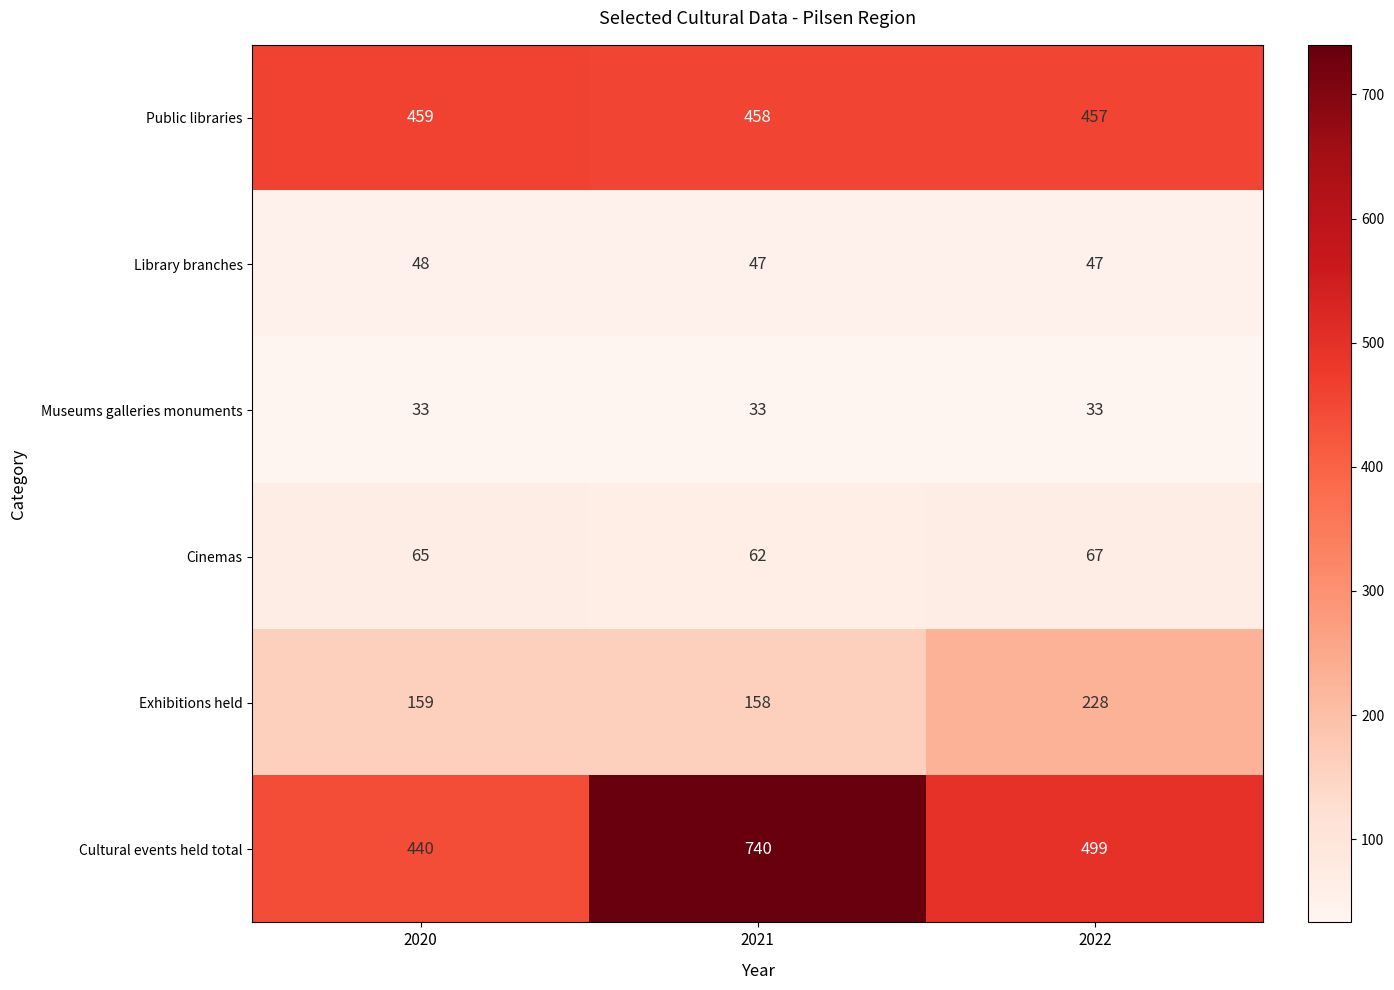

Between 2021 and 2022, which series saw the biggest shift?

Cultural events held total